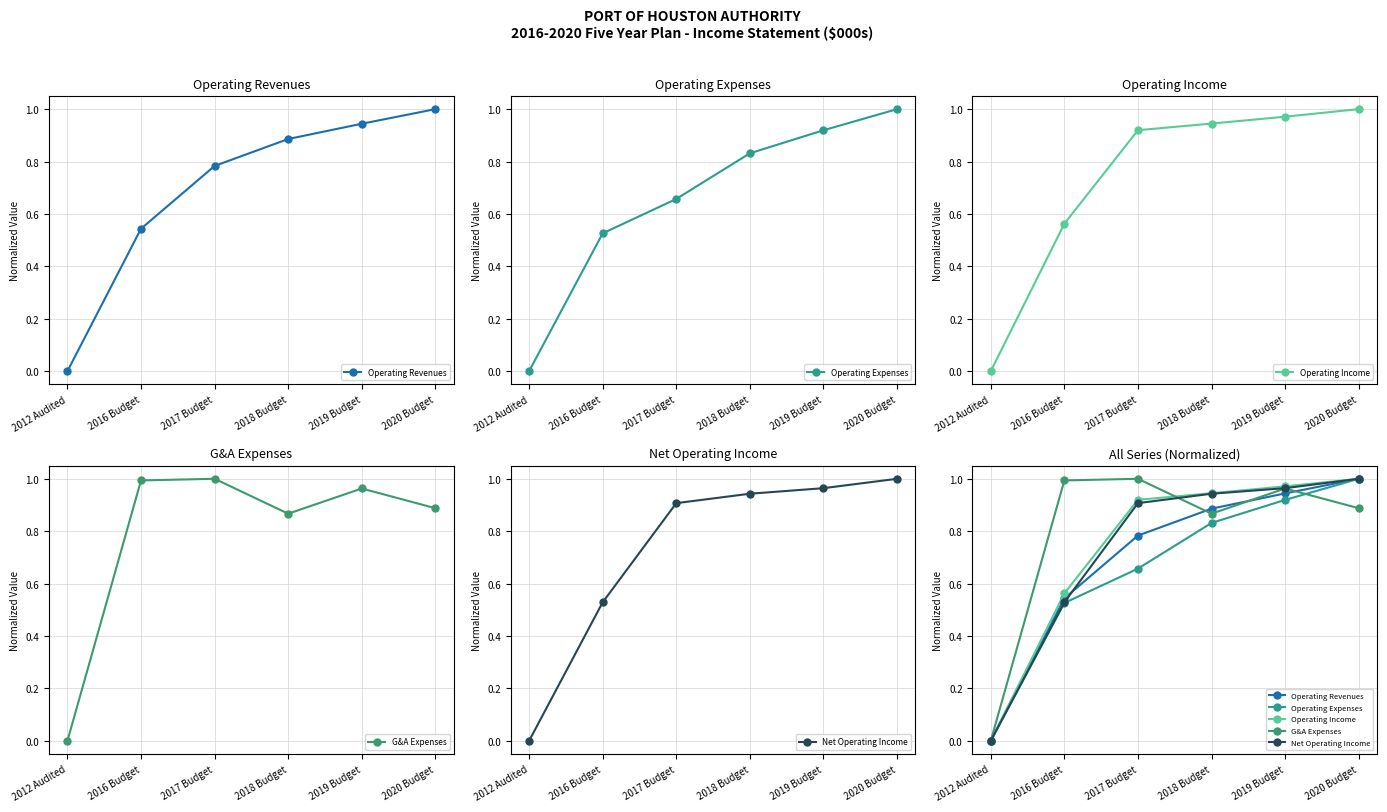

Reading left to right, what are all the values shown in this chart?

Operating Revenues: 2012 Audited=0.0	2016 Budget=0.5	2017 Budget=0.8	2018 Budget=0.9	2019 Budget=0.9	2020 Budget=1.0
Operating Expenses: 2012 Audited=0.0	2016 Budget=0.5	2017 Budget=0.7	2018 Budget=0.8	2019 Budget=0.9	2020 Budget=1.0
Operating Income: 2012 Audited=0.0	2016 Budget=0.6	2017 Budget=0.9	2018 Budget=0.9	2019 Budget=1.0	2020 Budget=1.0
G&A Expenses: 2012 Audited=0.0	2016 Budget=1.0	2017 Budget=1.0	2018 Budget=0.9	2019 Budget=1.0	2020 Budget=0.9
Net Operating Income: 2012 Audited=0.0	2016 Budget=0.5	2017 Budget=0.9	2018 Budget=0.9	2019 Budget=1.0	2020 Budget=1.0